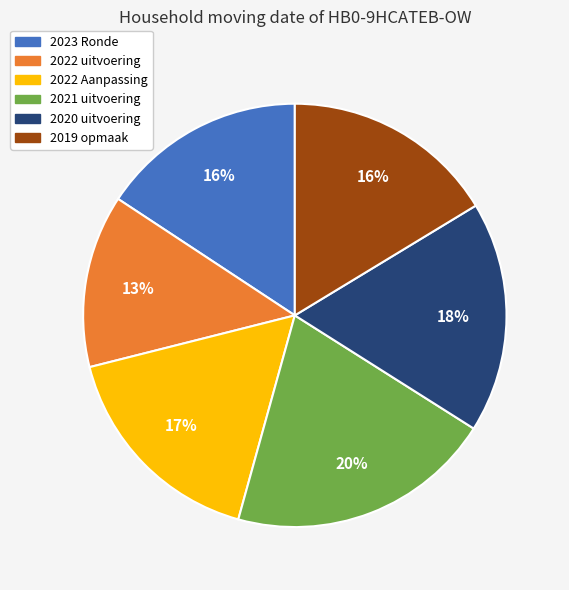

To the nearest percent, what is the difference between the largest and smallest slice percentages?

7%